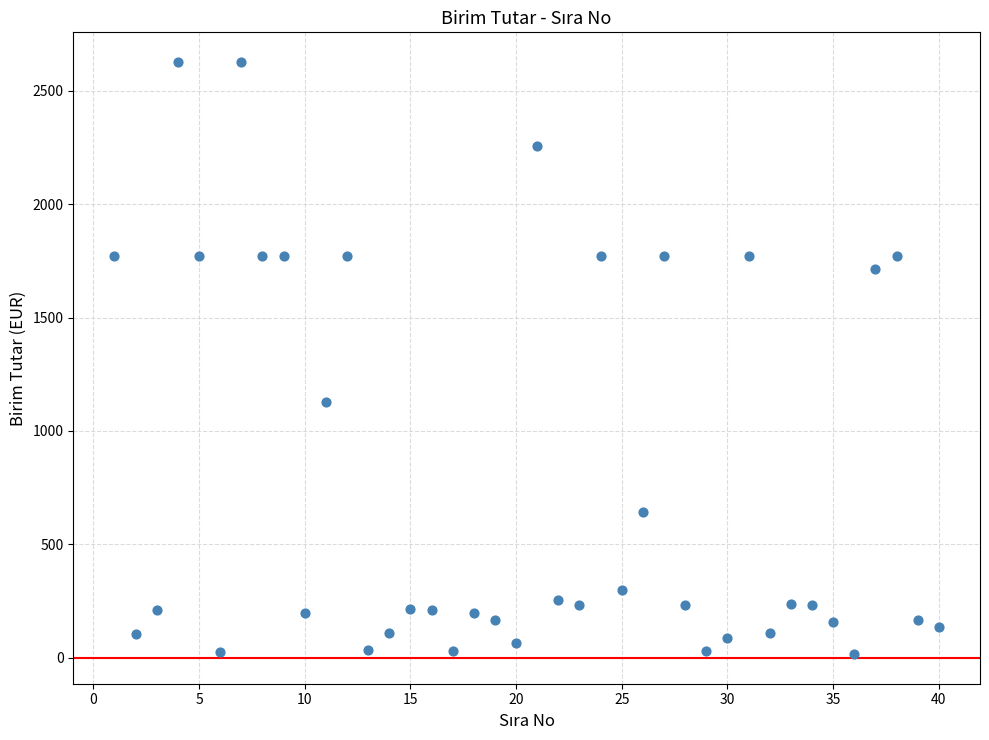

What is the range of X values (max minus min)?

39